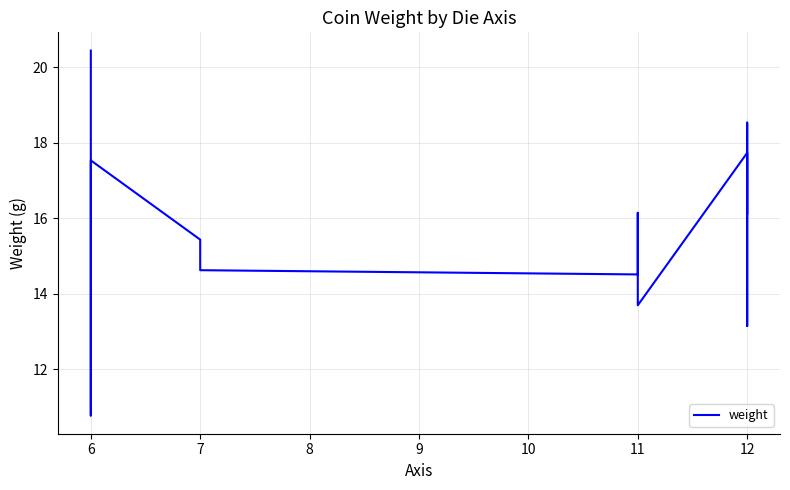

Between 11 and 6, which is larger?

11